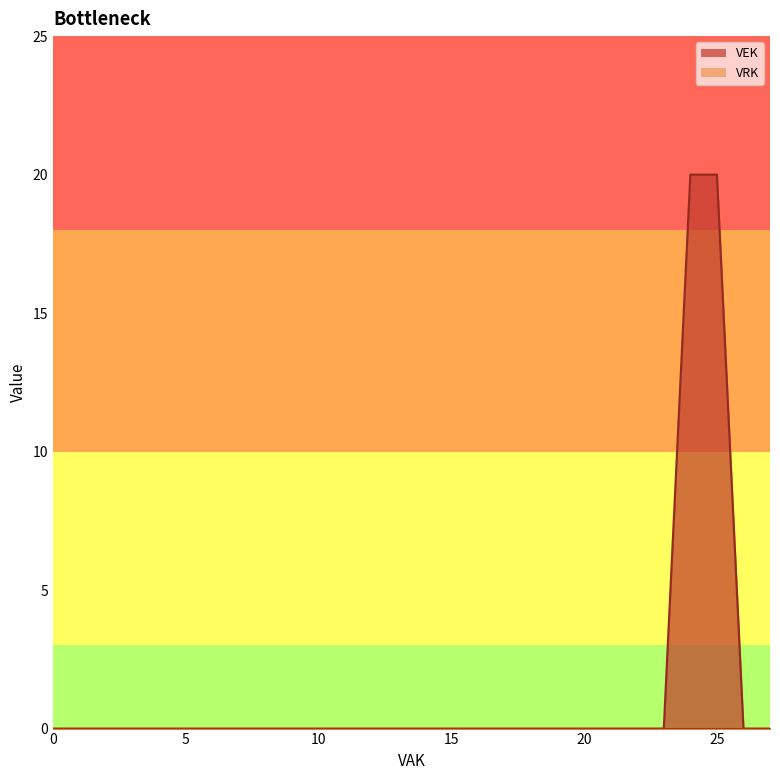

List the labels in order of value, smallest first.

0, 0, 0, 0, 0, 0, 0, 0, 0, 0, 0, 0, 0, 0, 0, 0, 0, 0, 0, 0, 0, 0, 0, 0, 0, 0, 20, 20